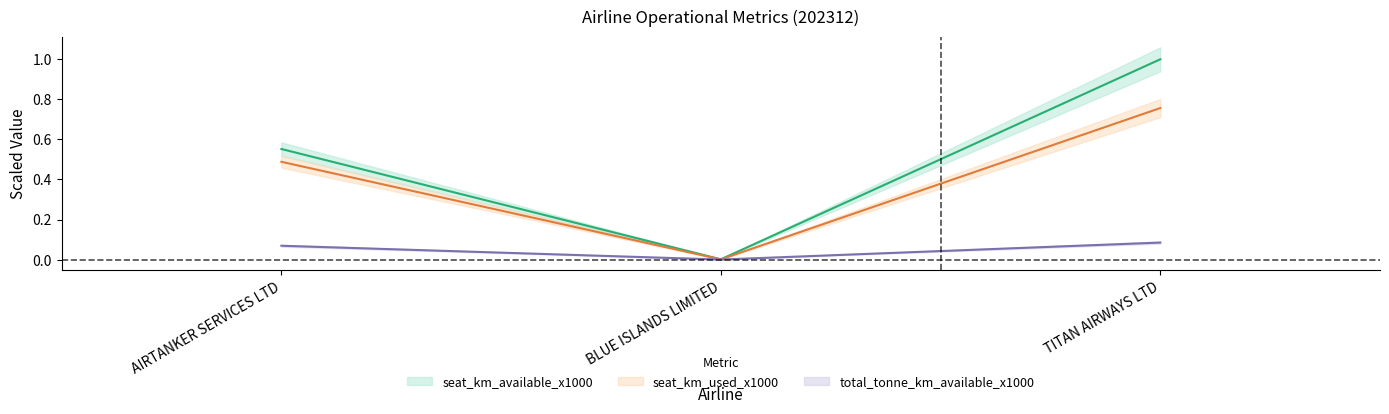

What is the total value across all series at AIRTANKER SERVICES LTD?

1.1